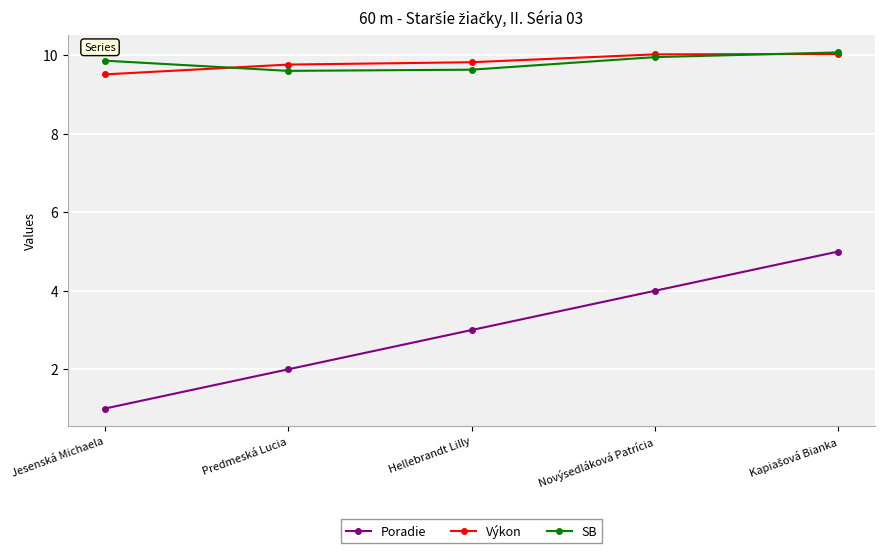

At which label is Poradie closest to 3?

Hellebrandt Lilly